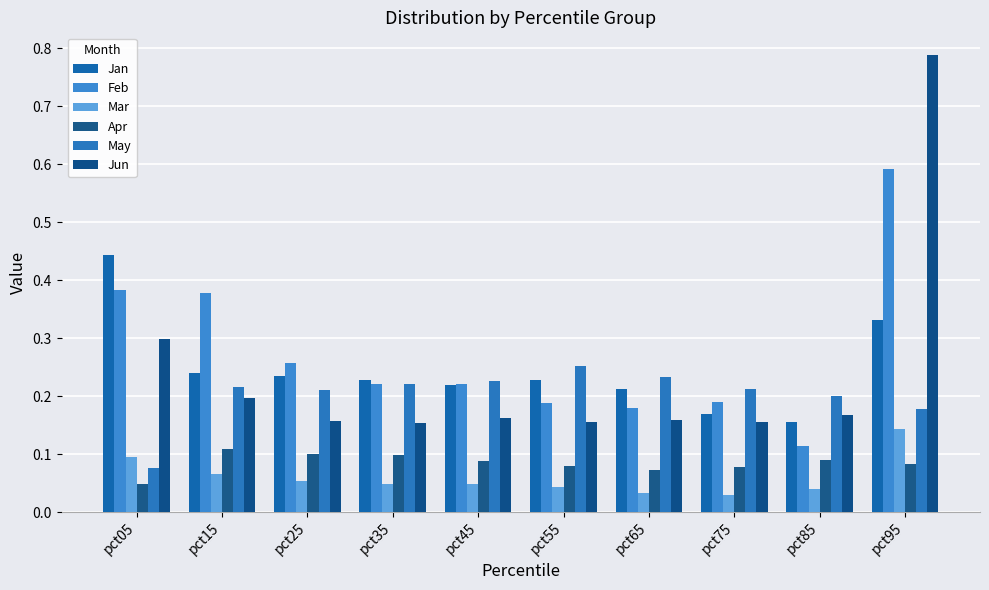

How many bars are there in each group?

6